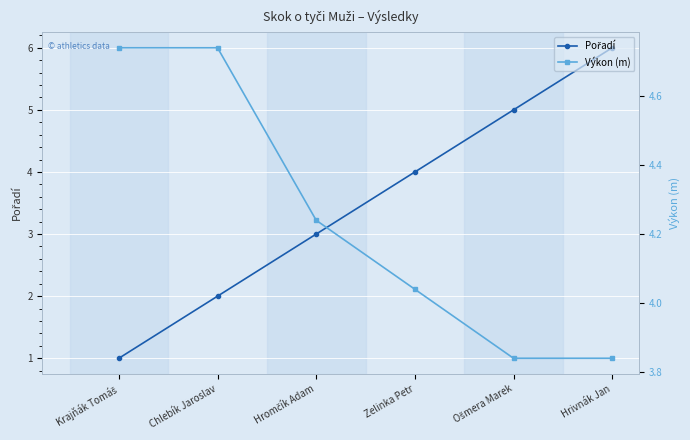

At which label does Výkon (m) reach its minimum?

Ošmera Marek